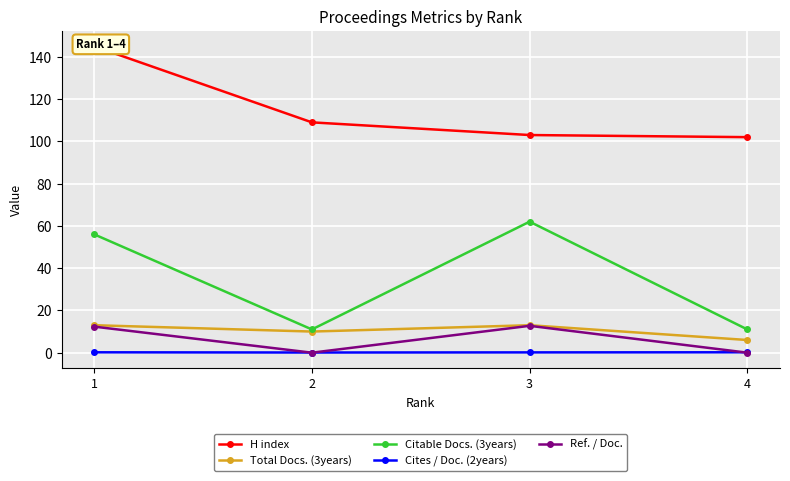

At how many categories does at least one series exceed 115?

1